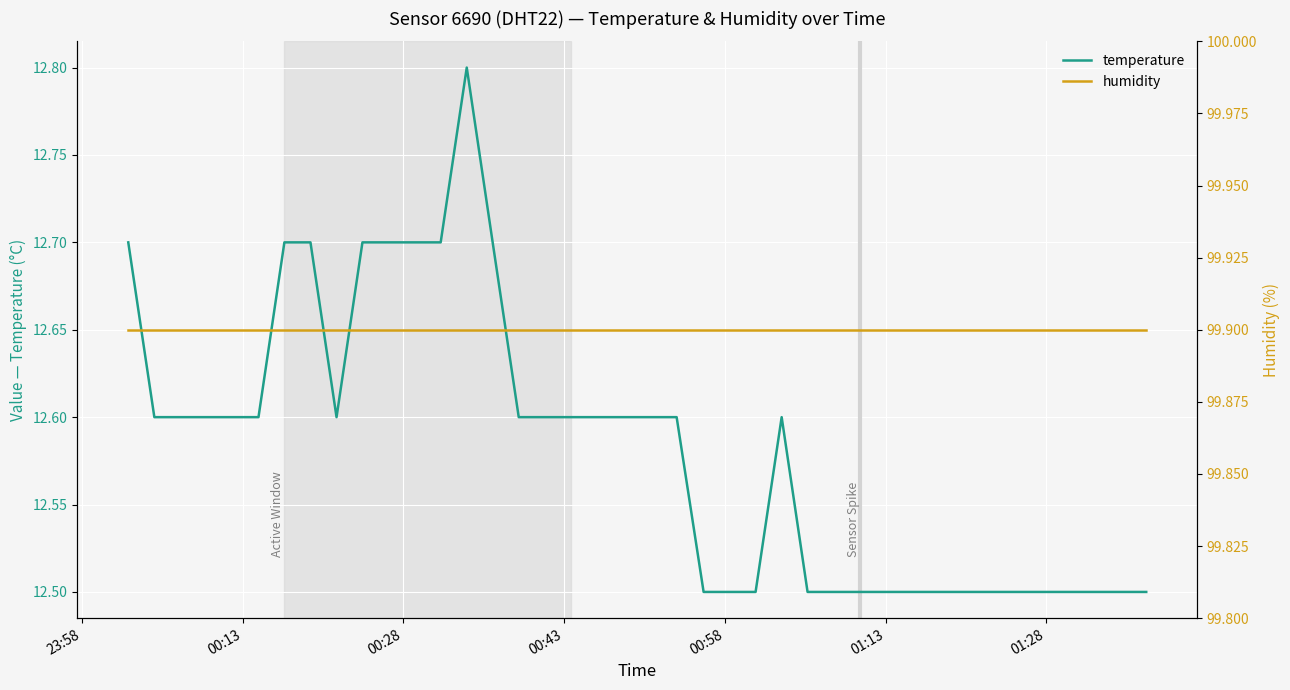

What is the highest value of the temperature series?

12.8